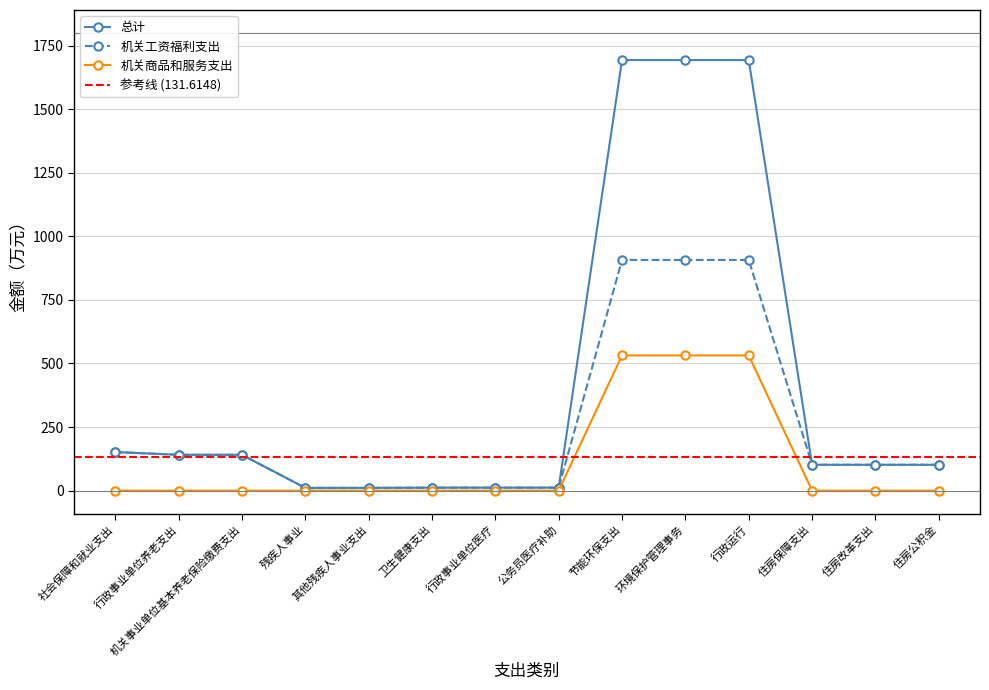

True or false: 机关商品和服务支出 has more than 0 points higher than both neighbors.

False